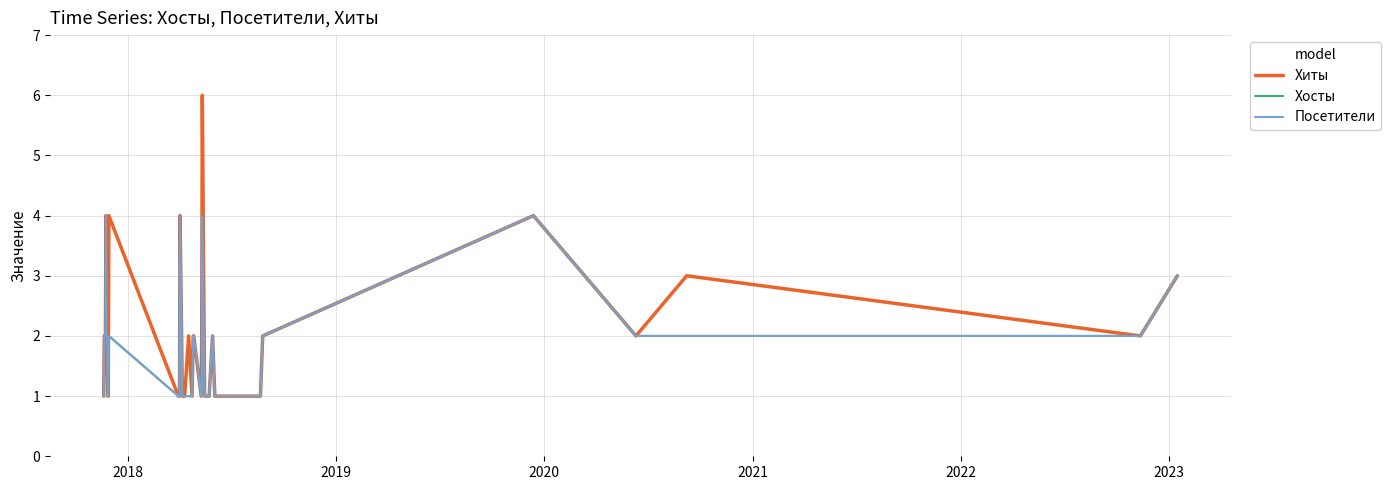

True or false: Посетители and Хосты cross at least once.

False